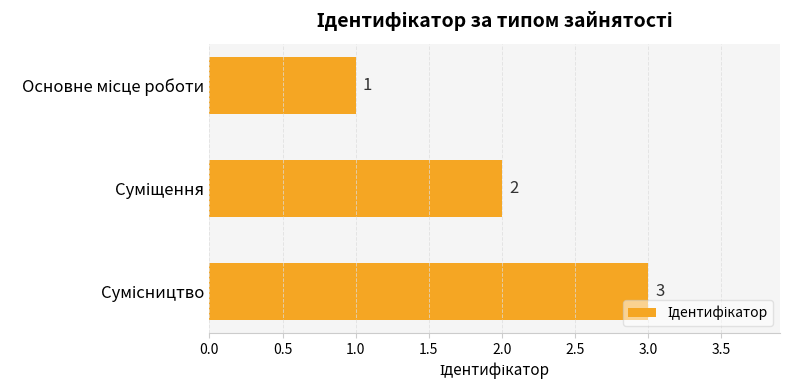

What is the greatest value displayed?

3